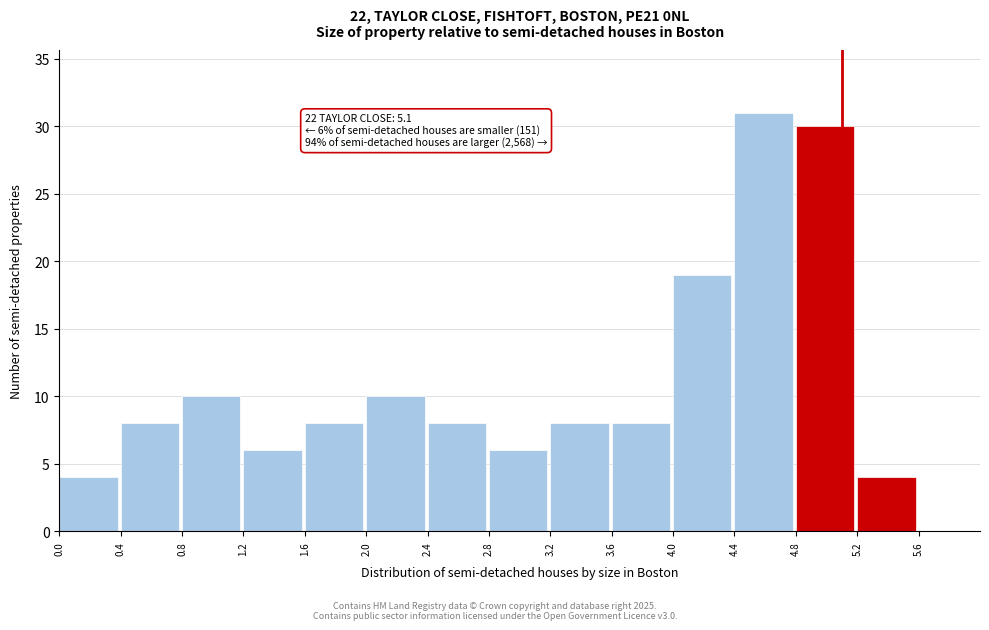

Which range on the x-axis has the tallest bar?

4.4 to 4.8